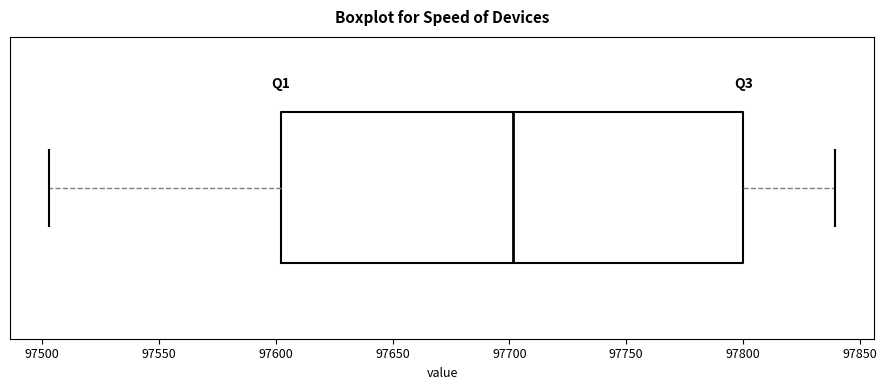

Transcribe this box plot: give where the median line is, the range the box spans, and where the two whiskers end, as read against the x-axis. The values are not printed on the chart, so give them approximately, as read against the axis.

median 97700, box 97600 to 97800, whiskers 97505 to 97840